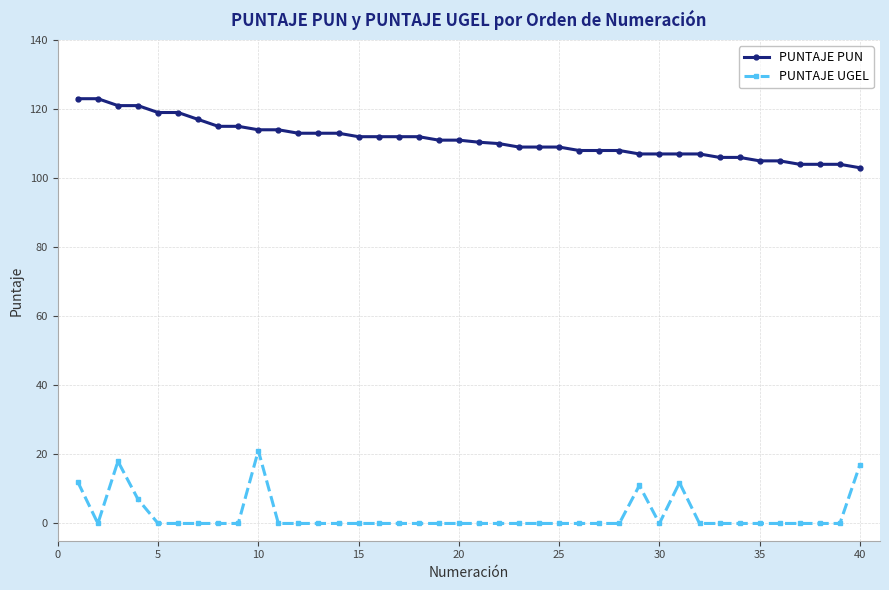

List the series in order of their overall mean, highest first.

PUNTAJE PUN, PUNTAJE UGEL